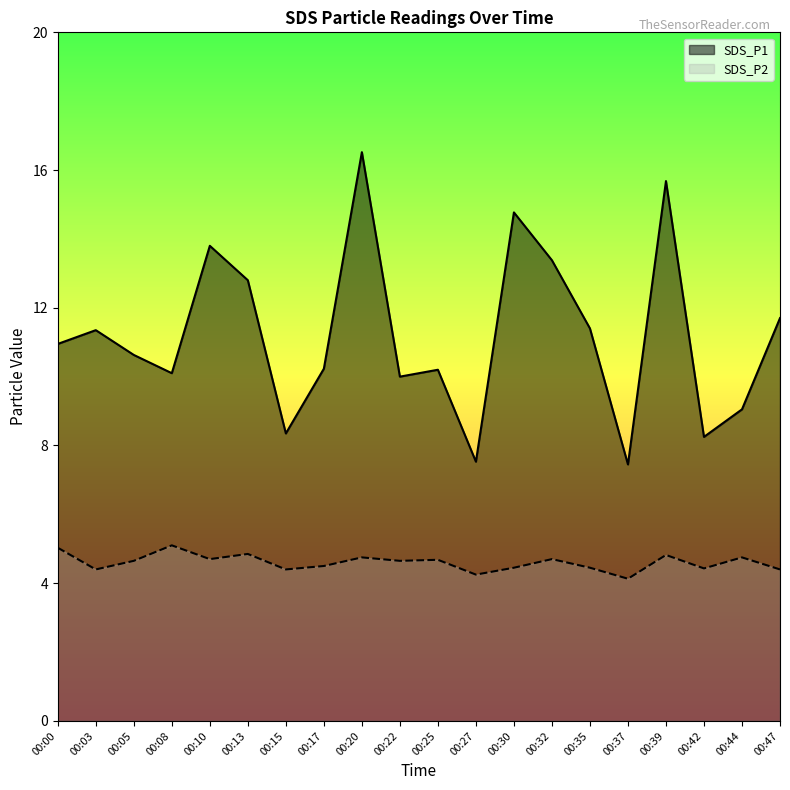

Rank the series by their average value, from highest to lowest.

SDS_P1, SDS_P2